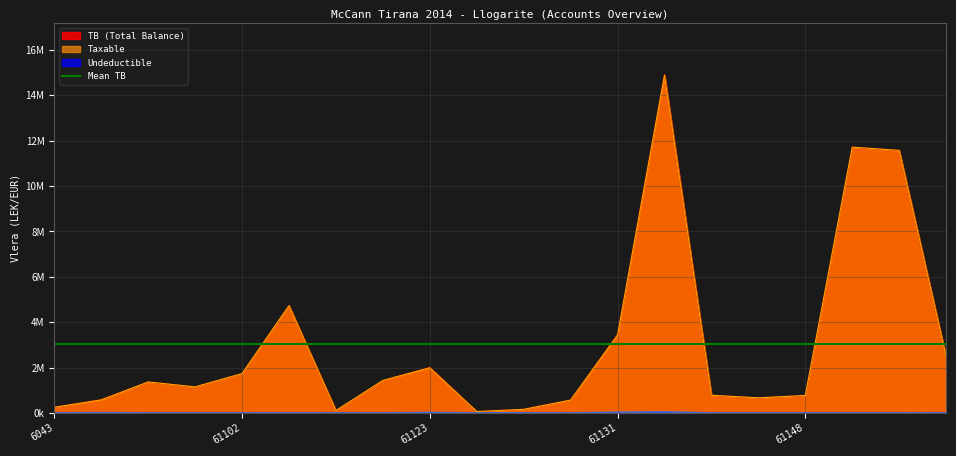

Where is the first local minimum for Undeductible?

61104